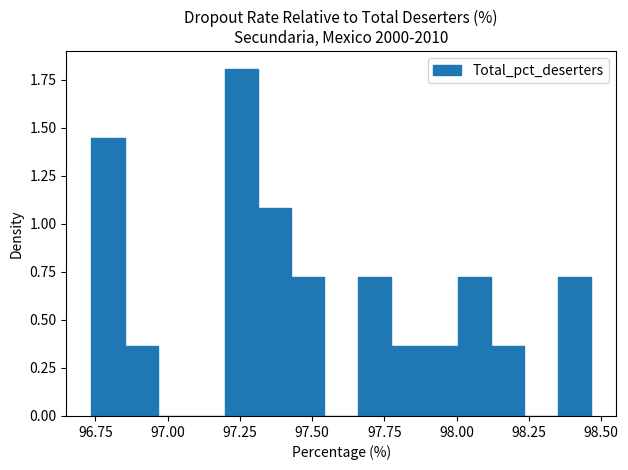

Around what value on the x-axis is the tallest bar? Give the approximate position of its centre, as read against the axis.

97.25